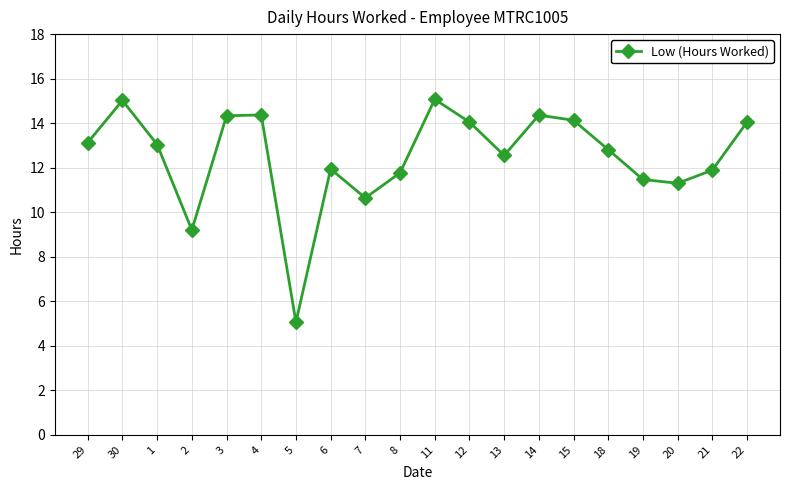

What is the difference between the maximum and minimum values?

10.0